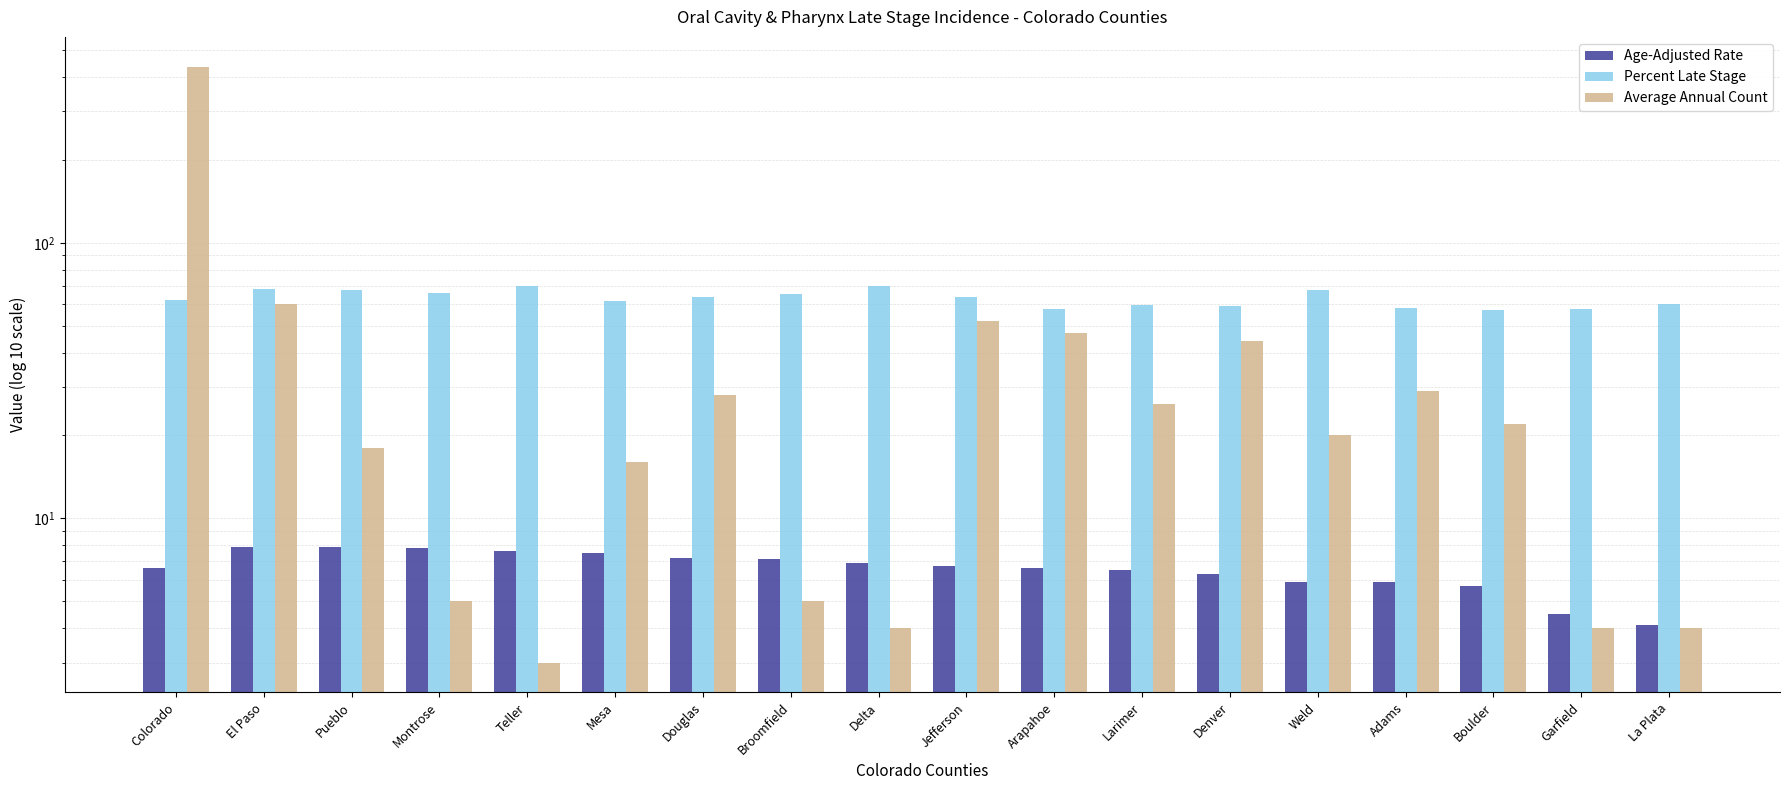

Is it true that Percent Late Stage equals 62.0 at Colorado?

True